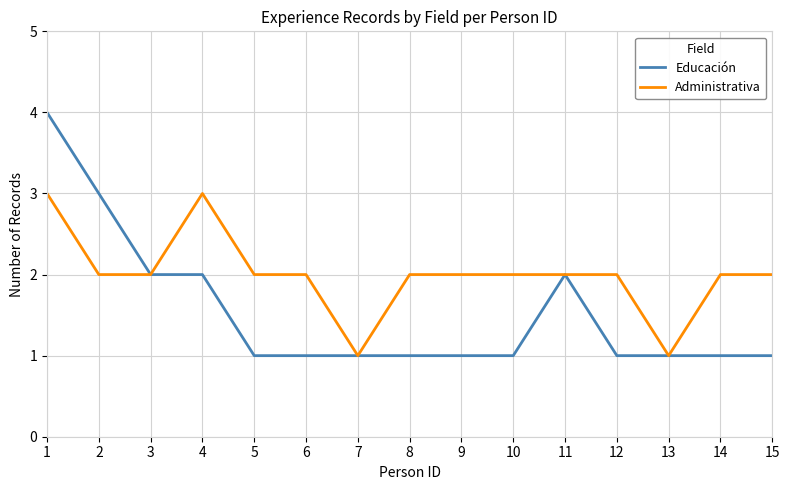

Rank the series by their average value, from lowest to highest.

Educación, Administrativa